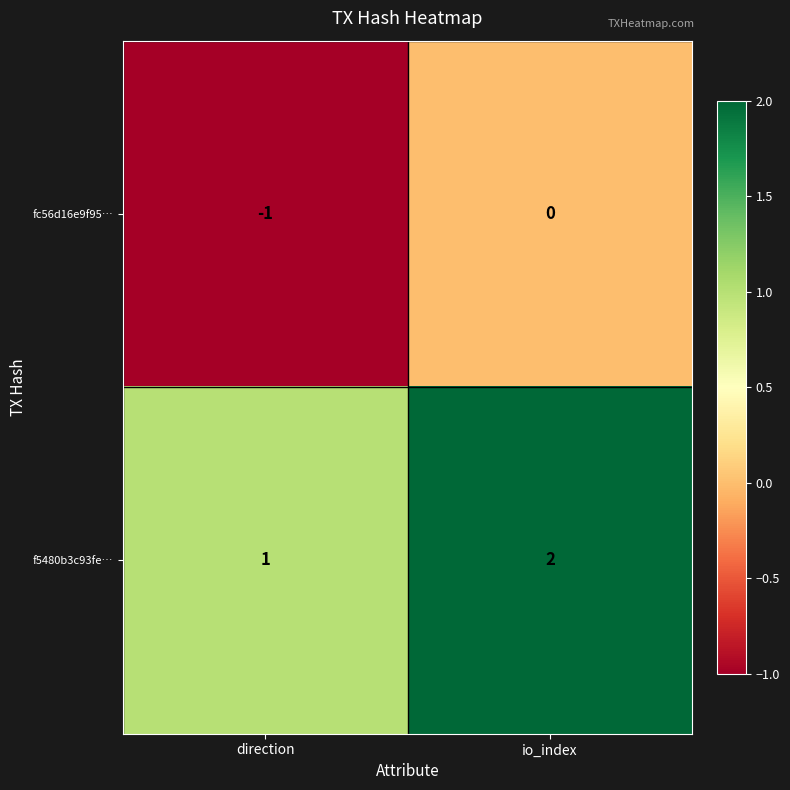

The value of f5480b3c93fe… at direction is 1. True or false?

True